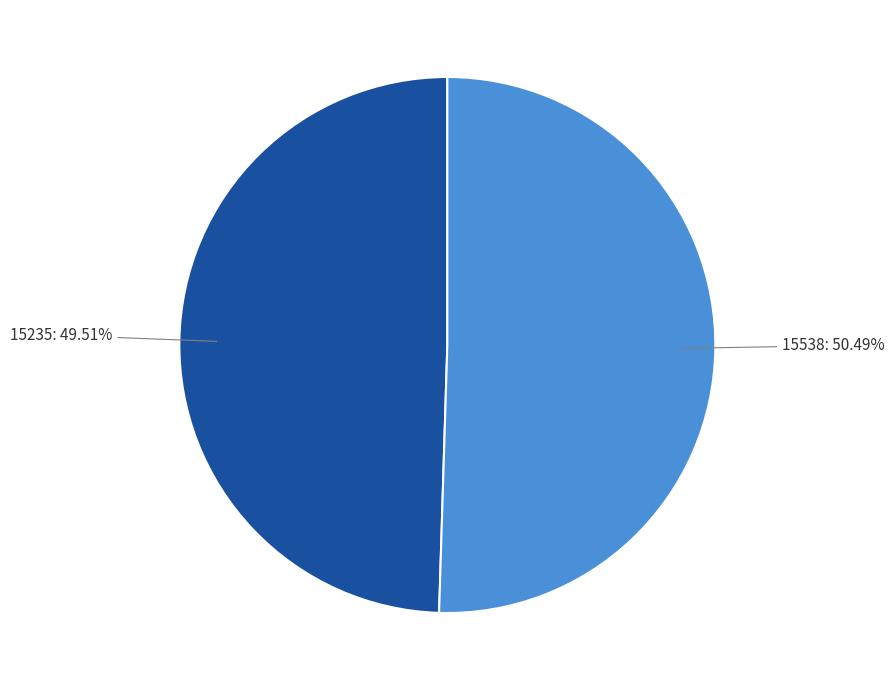

How many segments does this pie chart have?

2